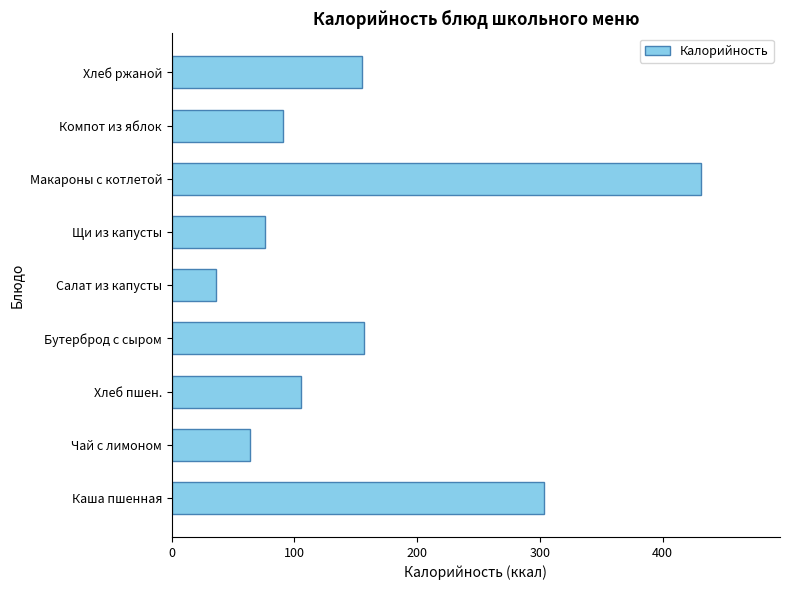

Reading bottom to top, extract all data points from this chart.

Каша пшенная=303.0	Чай с лимоном=63.6	Хлеб пшен.=105.0	Бутерброд с сыром=157.0	Салат из капусты=36.0	Щи из капусты=75.7	Макароны с котлетой=431.0	Компот из яблок=90.6	Хлеб ржаной=154.7